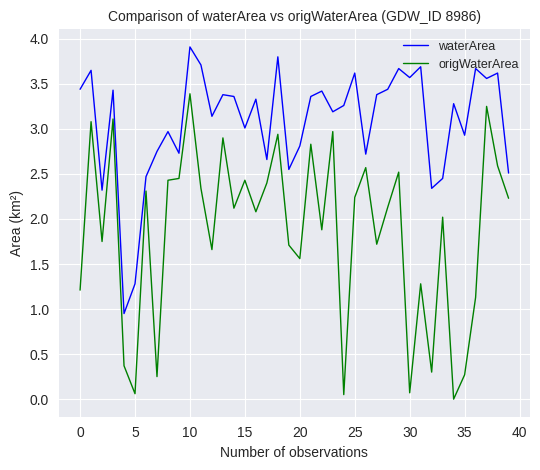

List the series in order of their overall mean, highest first.

waterArea, origWaterArea